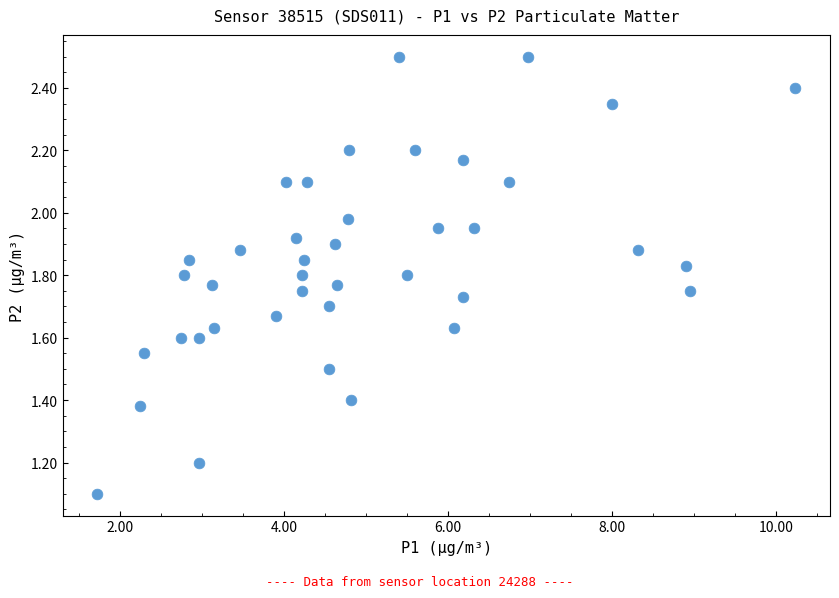

What Y value in the scatter plot is closest to 1?

1.1